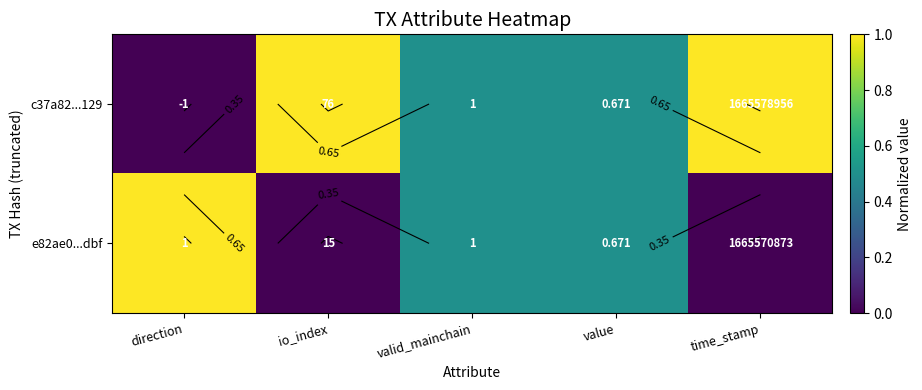

Is it true that c37a82...129 equals 1.0 at time_stamp?

True